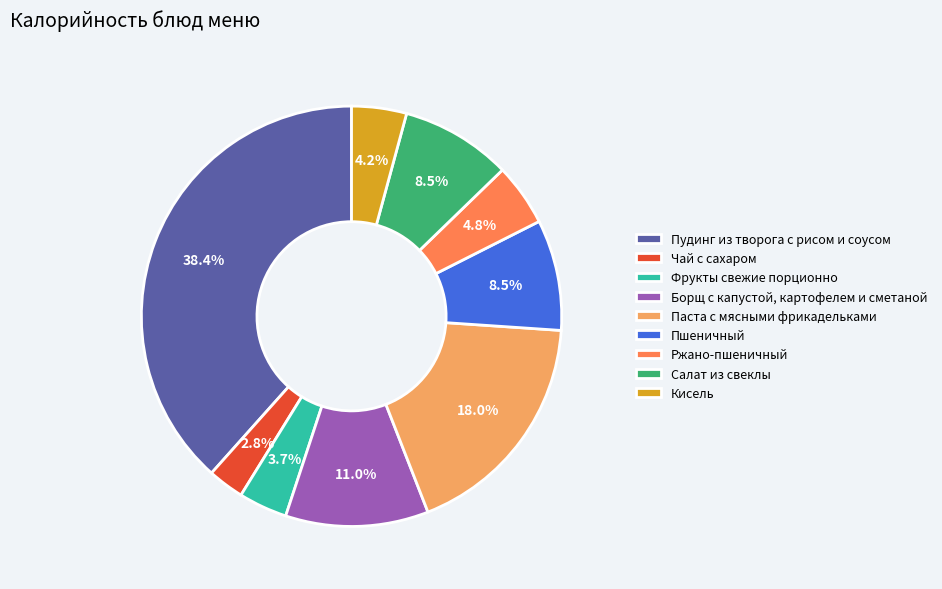

Does any single category account for the majority?

No